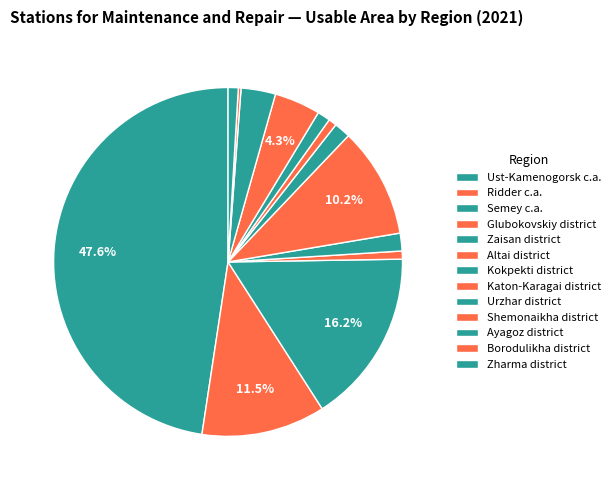

How many segments does this pie chart have?

13